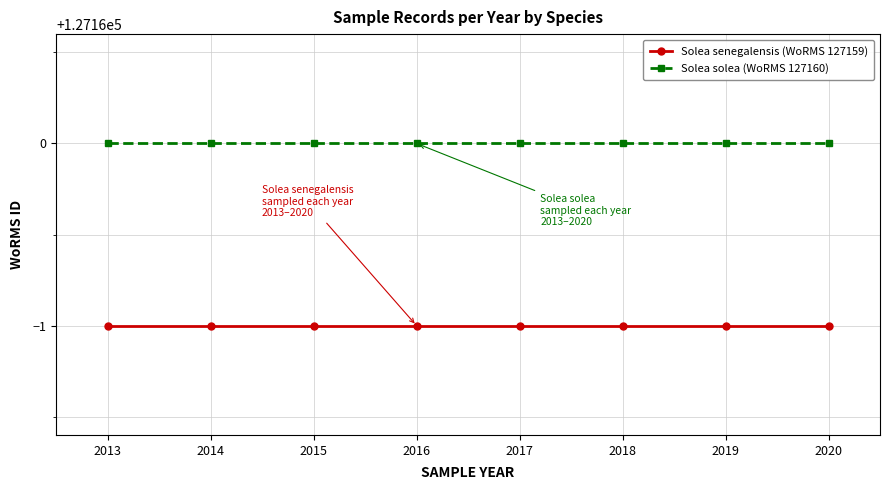

What is the sum of all Solea solea (WoRMS 127160) values?

1017280